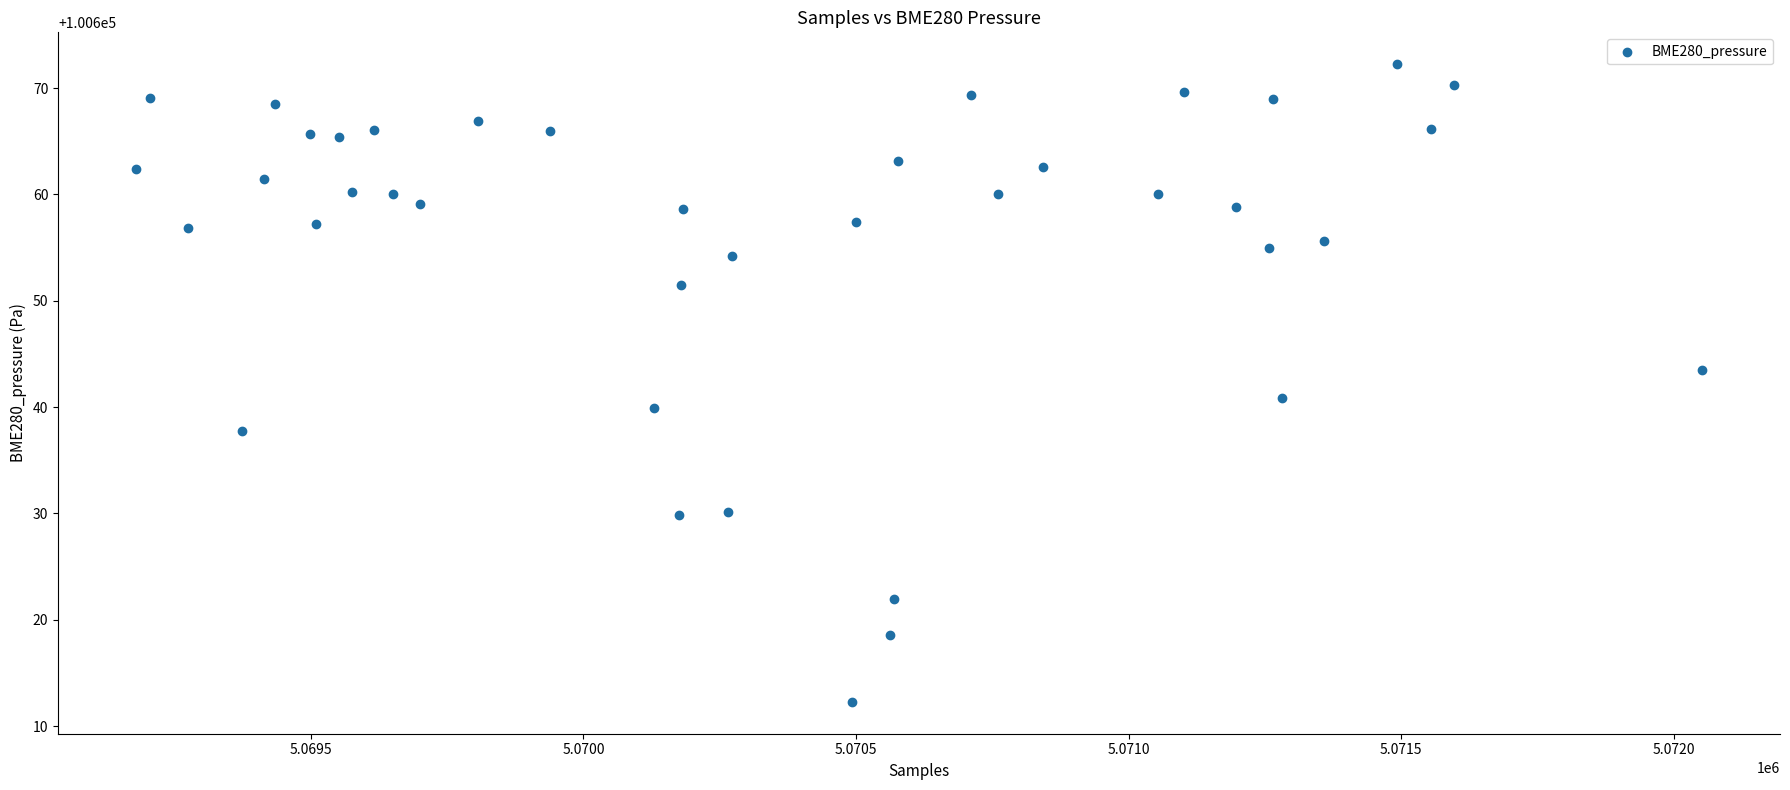

What is the range of Y values (max minus min)?

60.0